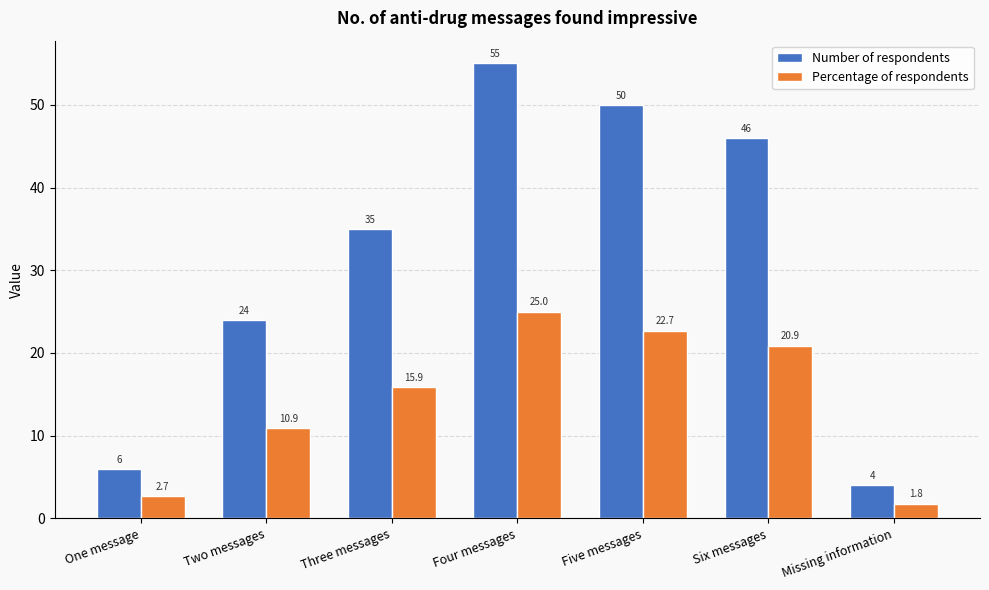

Which series has the largest range (max minus min)?

Number of respondents